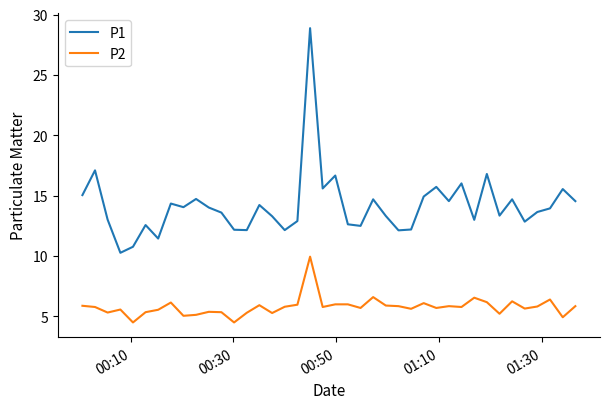

What is the highest value of the P1 series?

28.9